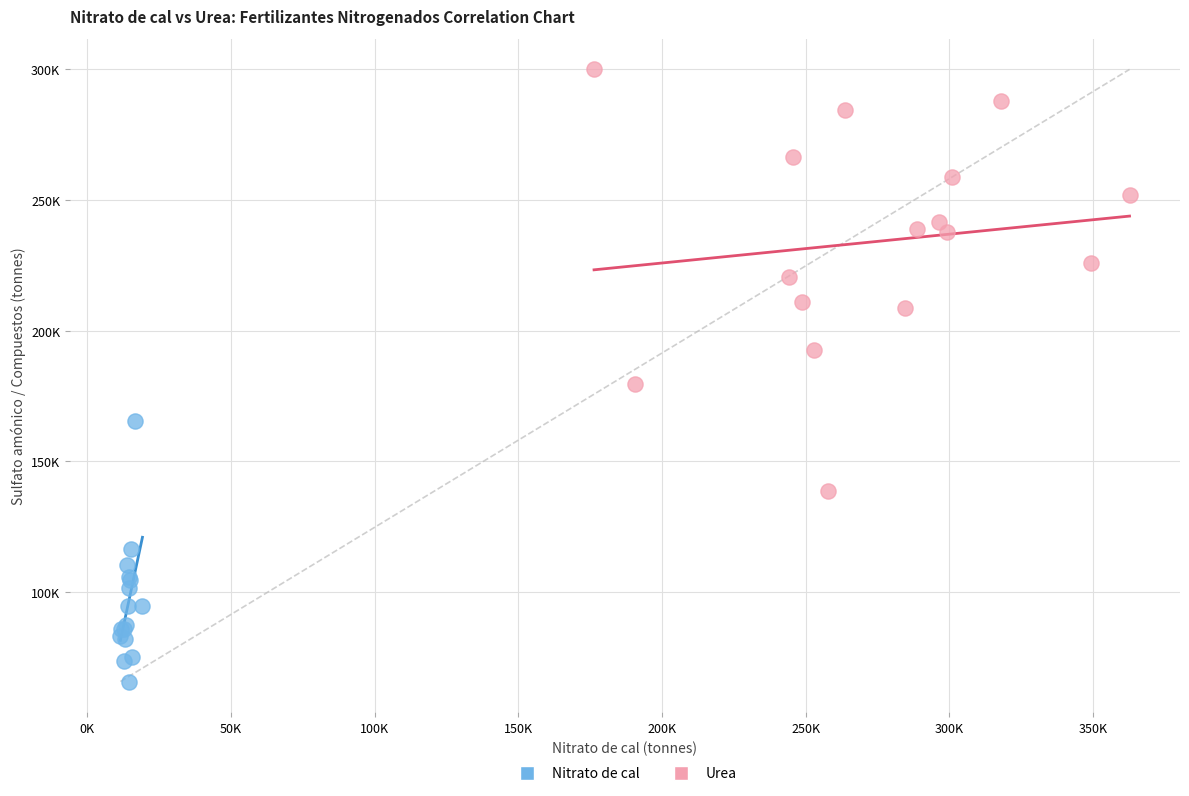

Which series reaches the minimum Y coordinate?

Nitrato de cal